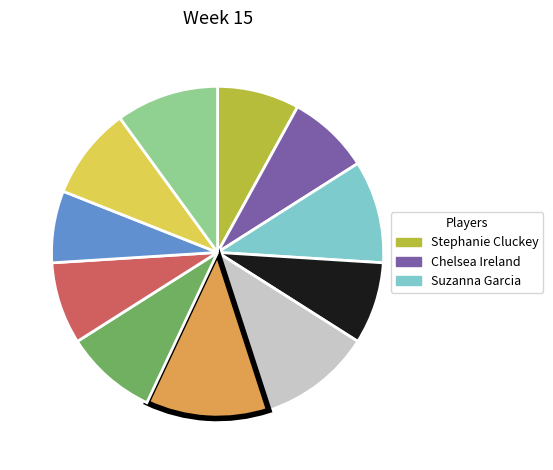

Is there a majority slice in this chart?

No